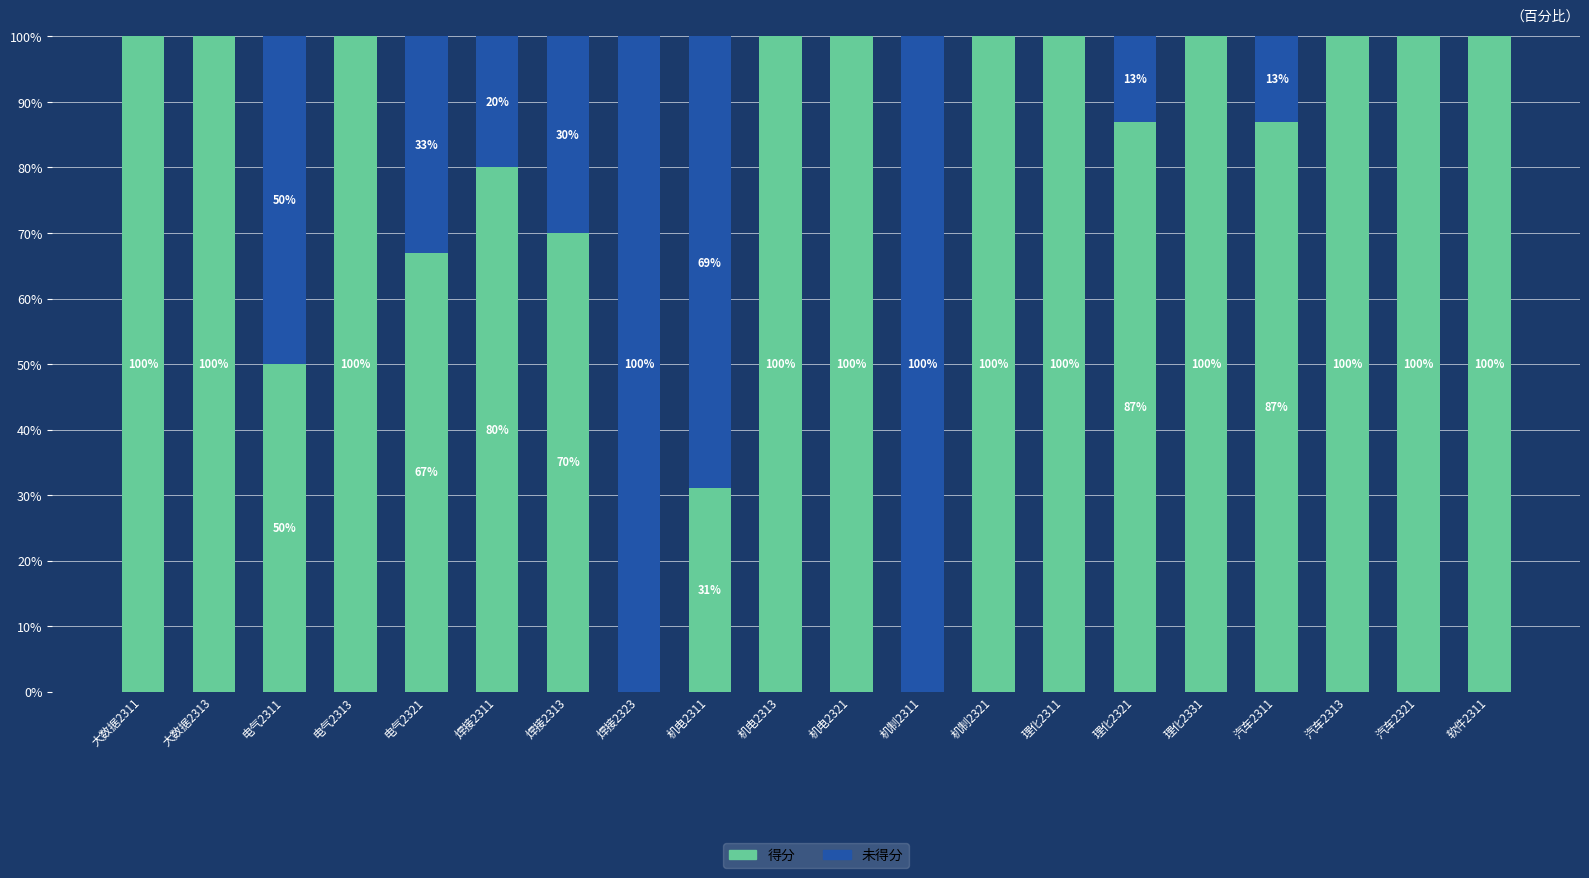

The 得分 series shows 87 at 汽车2311. True or false?

True